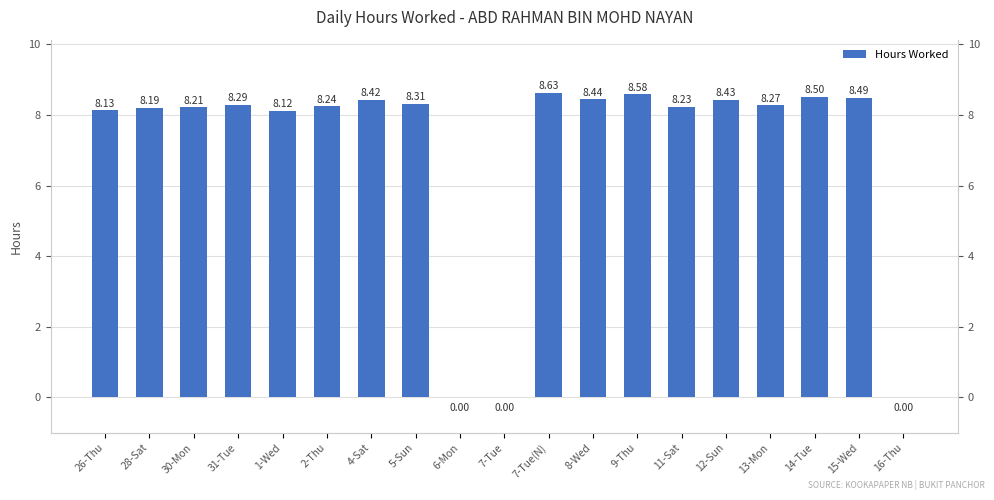

What is the change in value from 1-Wed to 4-Sat?

+0.3